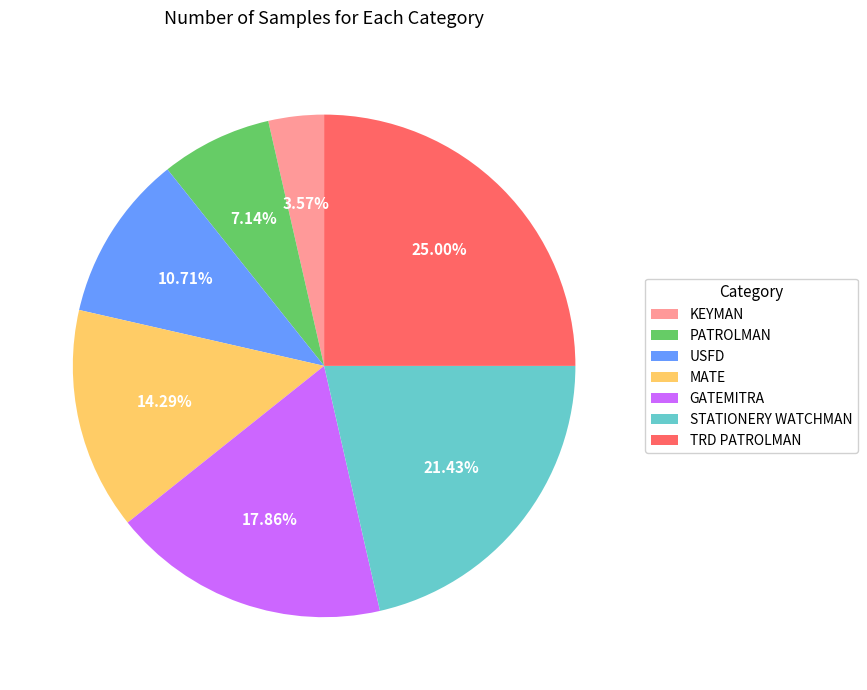

Which has a higher value, USFD or TRD PATROLMAN?

TRD PATROLMAN